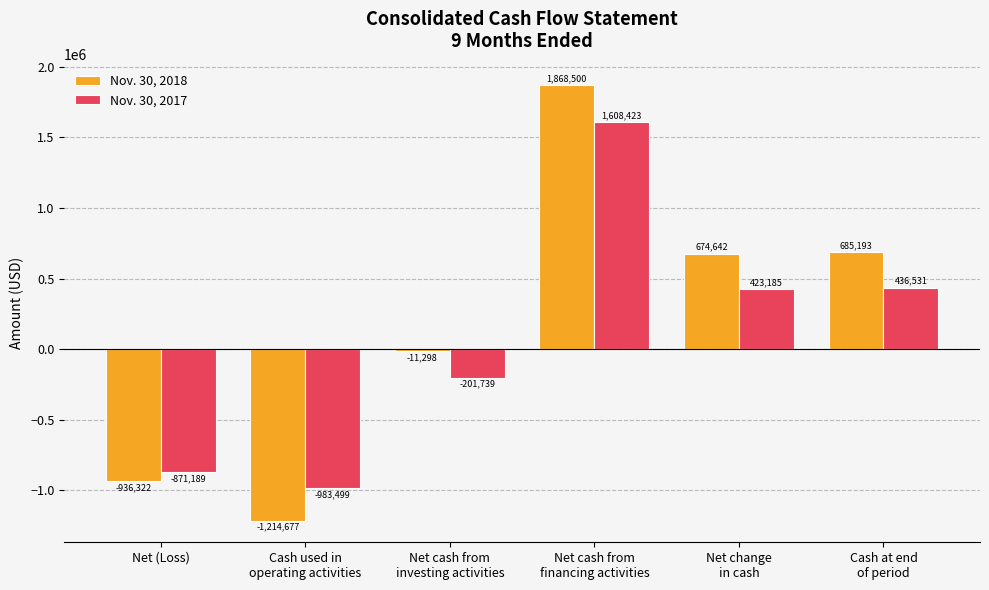

Reading right to left, extract all data points from this chart.

Nov. 30, 2018: 685193	674642	1868500	-11298	-1214677	-936322
Nov. 30, 2017: 436531	423185	1608423	-201739	-983499	-871189